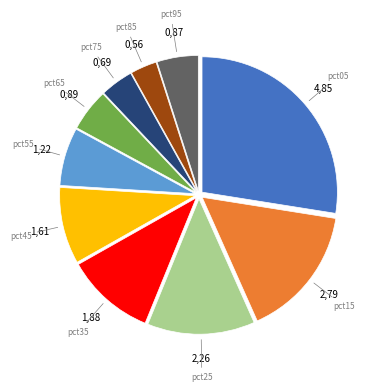

Is there a majority slice in this chart?

No